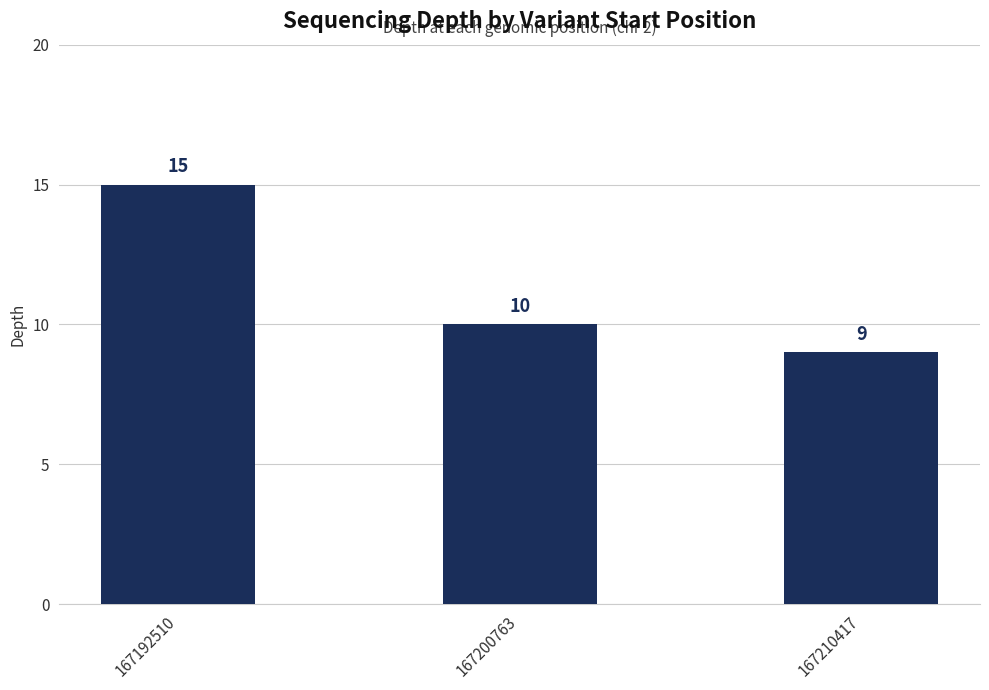

Reading left to right, extract all data points from this chart.

167192510=15	167200763=10	167210417=9